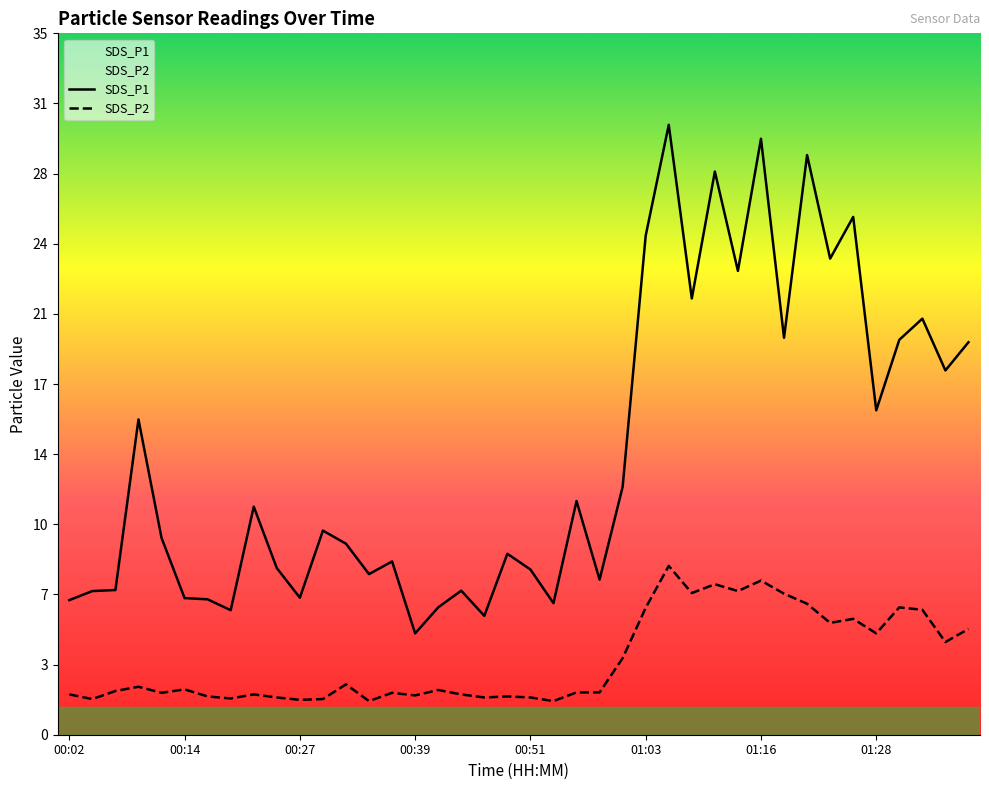

Which series has the widest spread of values?

SDS_P1